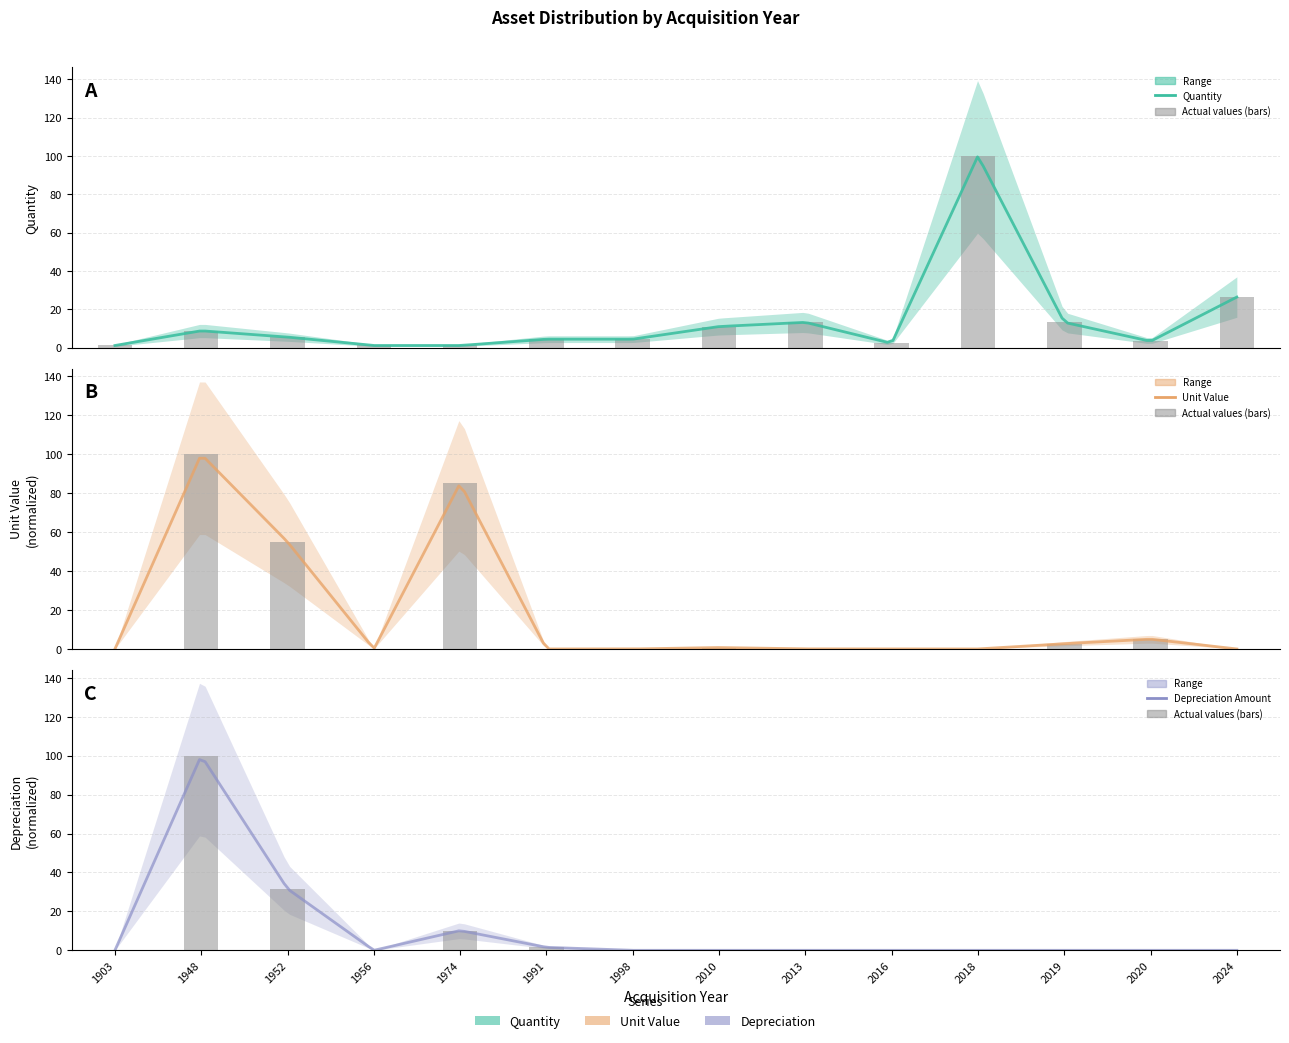

Reading left to right, transcribe all the data shown in this chart.

Quantity (col_6): 1.1	8.8	5.5	1.1	1.1	4.4	4.4	11.0	13.2	2.2	100.0	13.2	3.3	26.4
Unit Value (col_8): 0.0	100.0	55.0	0.0	85.1	0.0	0.0	0.7	0.0	0.0	0.0	2.7	5.0	0.0
Depreciation Amount (col_7): 0.0	100.0	31.6	0.0	10.2	1.5	0.0	0.0	0.0	0.0	0.0	0.0	0.0	0.0